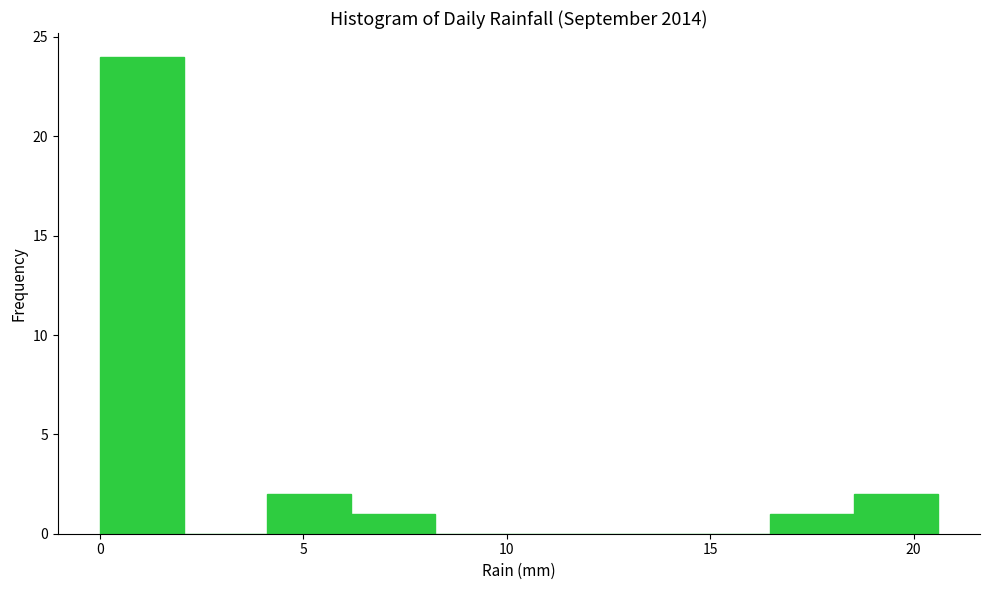

What is the height of the bar covering 6.0 to 8.0 on the x-axis? Neither the bar edges nor the heights are printed on the chart, so give them approximately, as read against the axes.

1